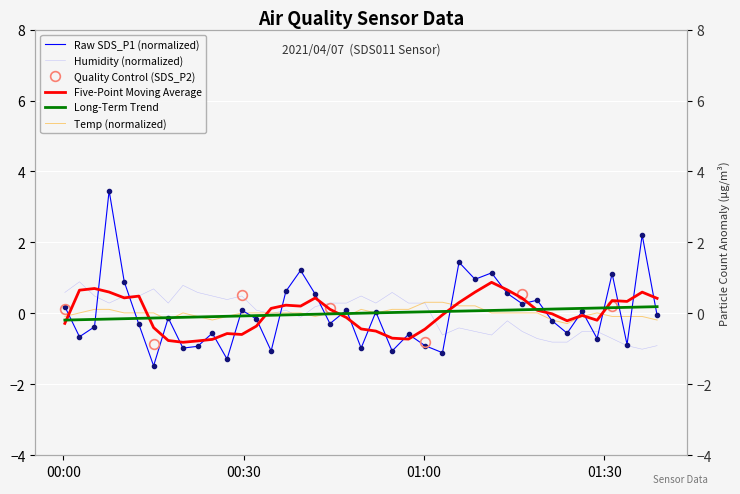

How many positive values does the Temp series have?

26